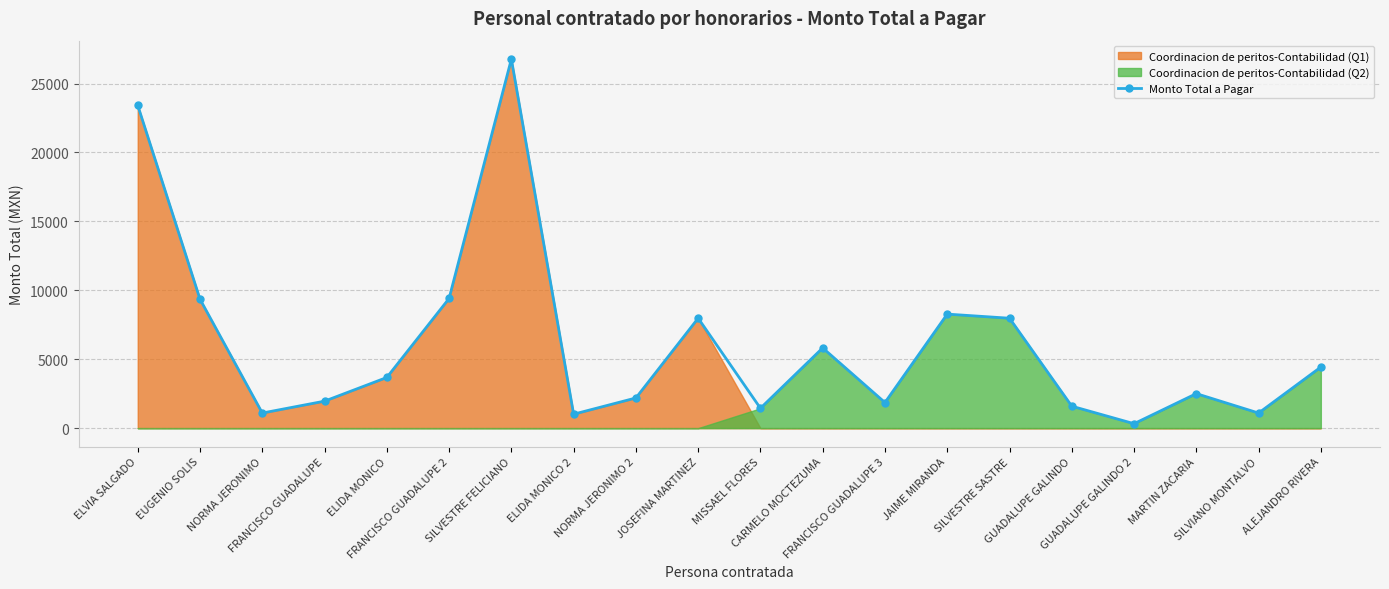

What is the label of the 20th point from the left?

ALEJANDRO RIVERA